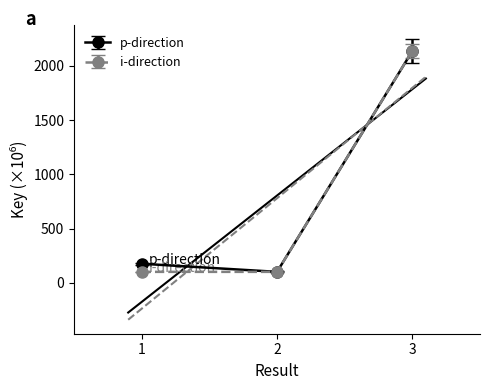

What is the smallest value displayed?

100.7